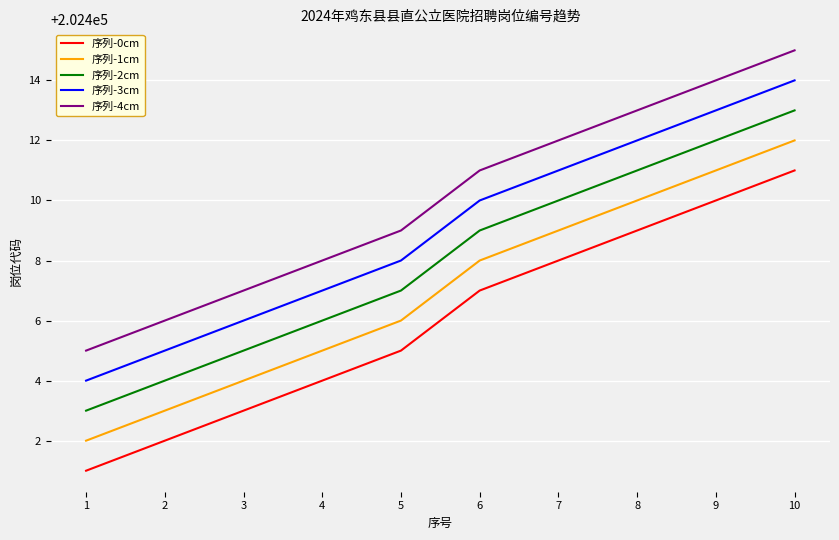

What is the spread (max minus min) of values at 3?

4